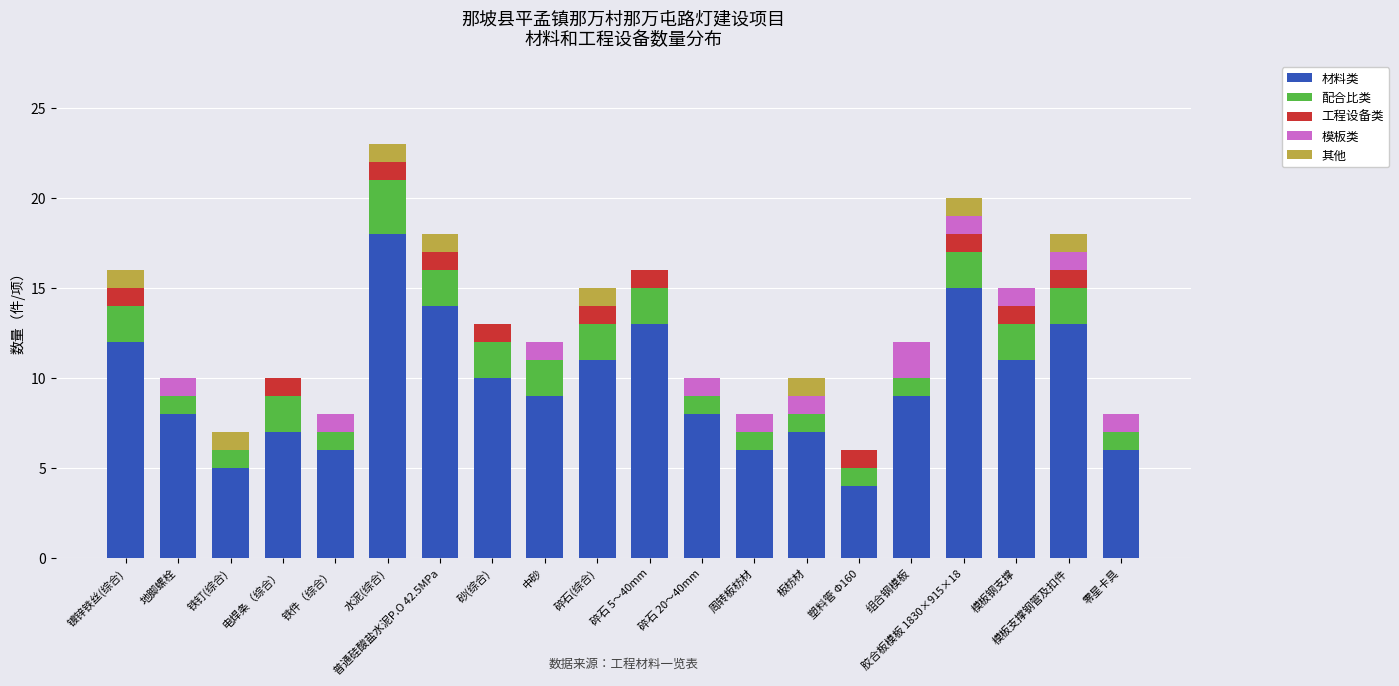

At which label does 材料类 first exceed 9?

镀锌铁丝(综合)